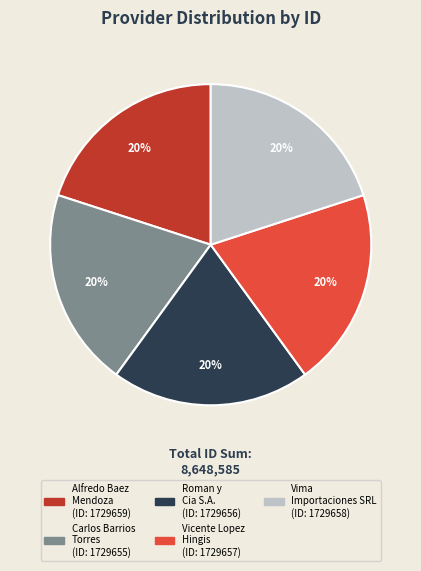

Is there any slice that represents more than half of the pie?

No